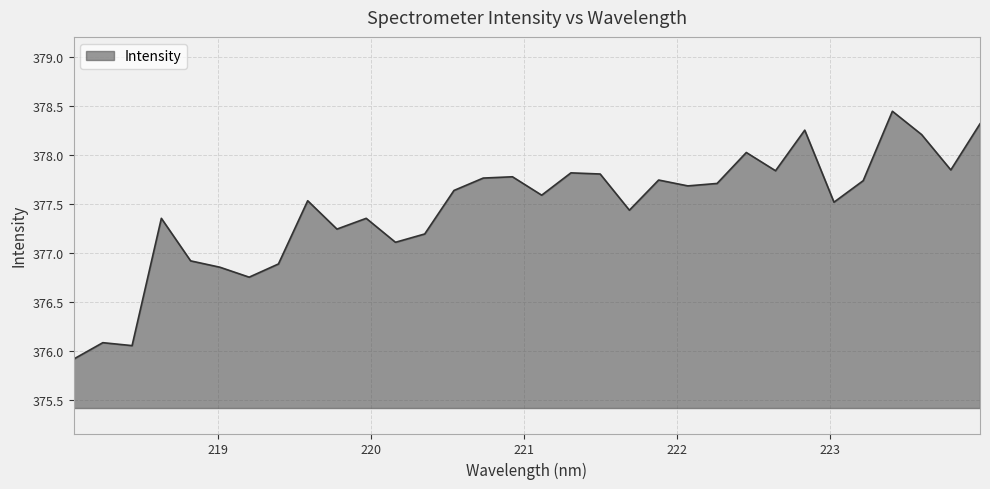

How many values are below 377?

7